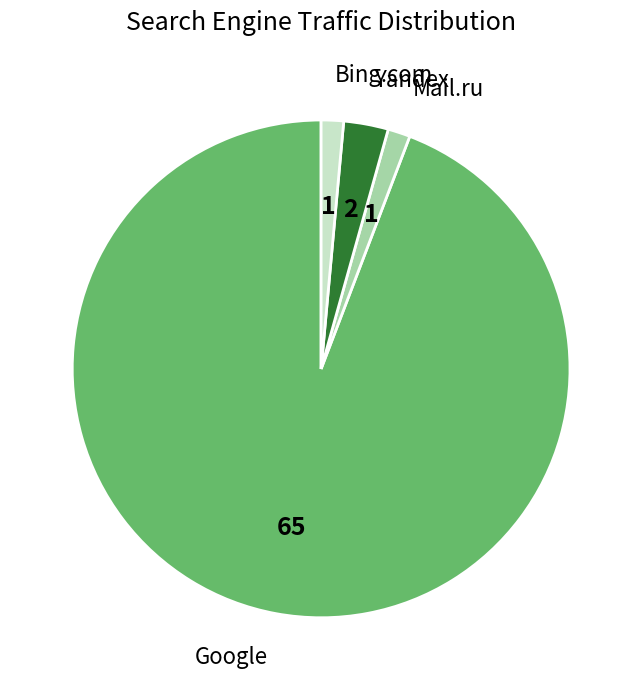

Which has a higher value, Mail.ru or Google?

Google